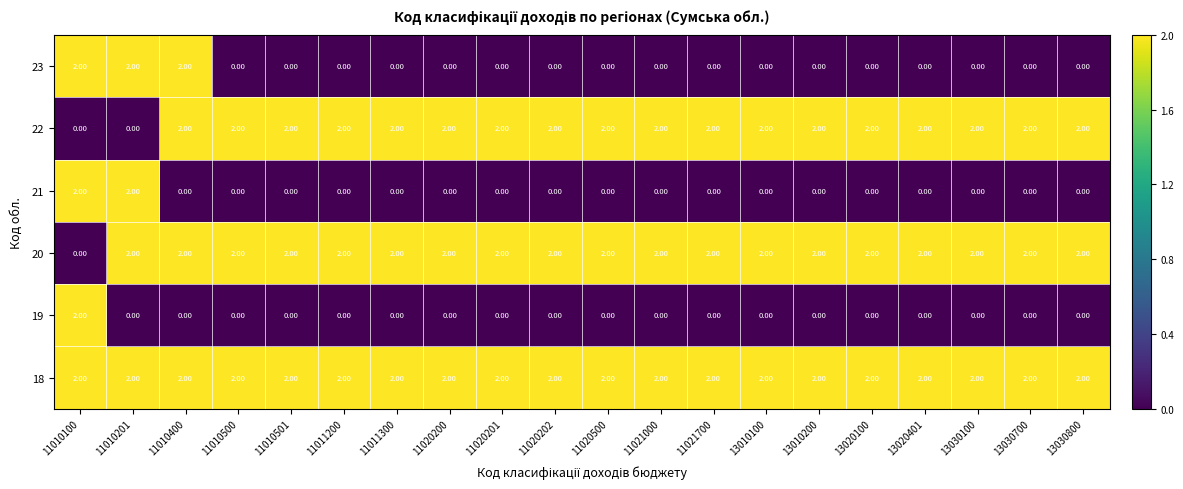

At how many categories does at least one series exceed 1?

20